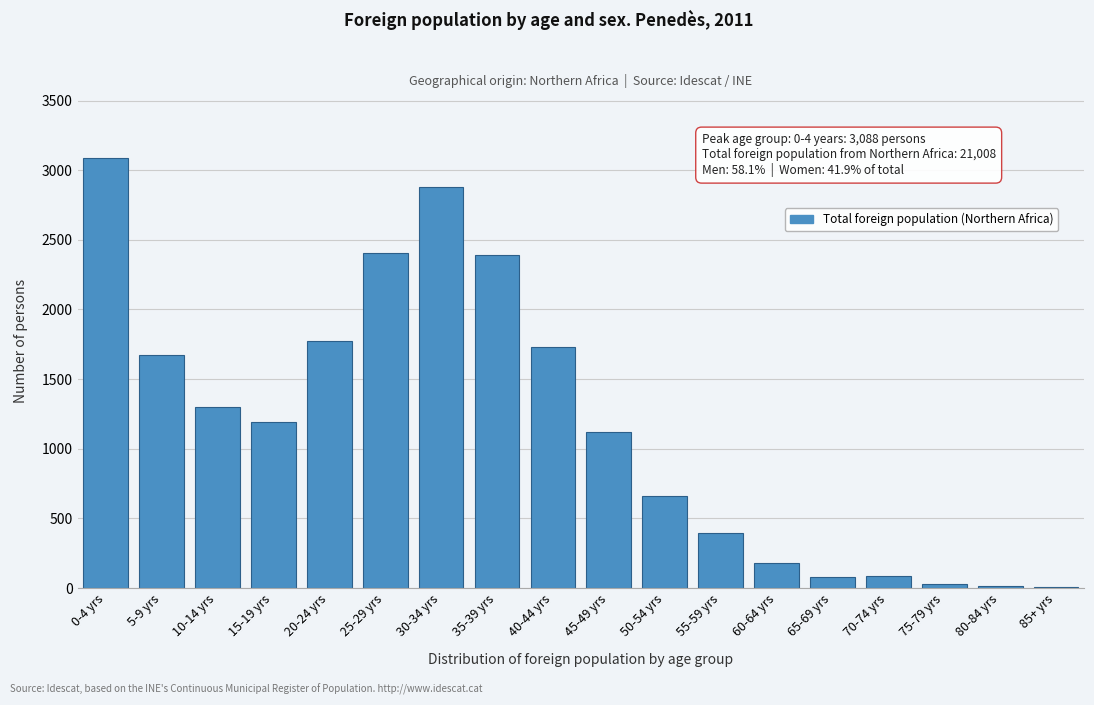

True or false: the data shows 30 at 75-79 yrs.

True